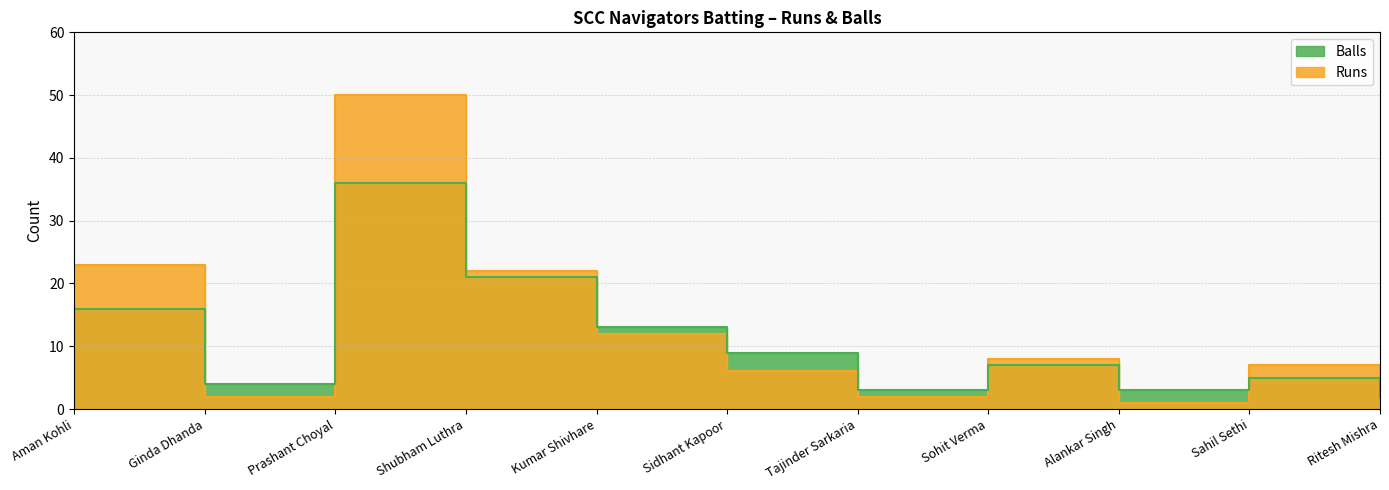

What is the highest value of the Runs series?

50